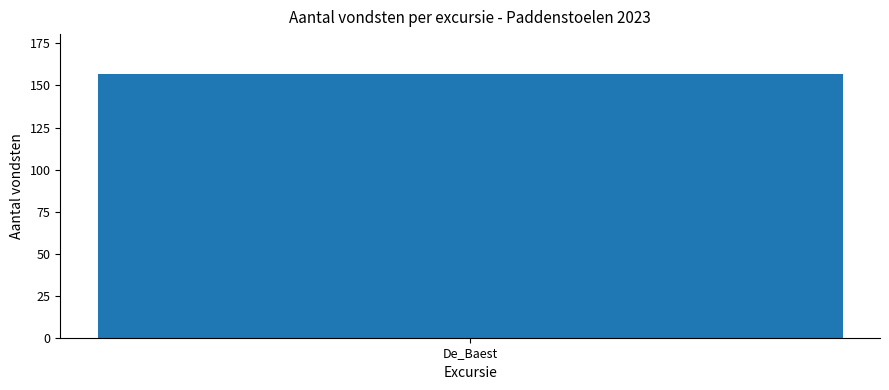

Which label corresponds to the largest value in the chart?

De_Baest